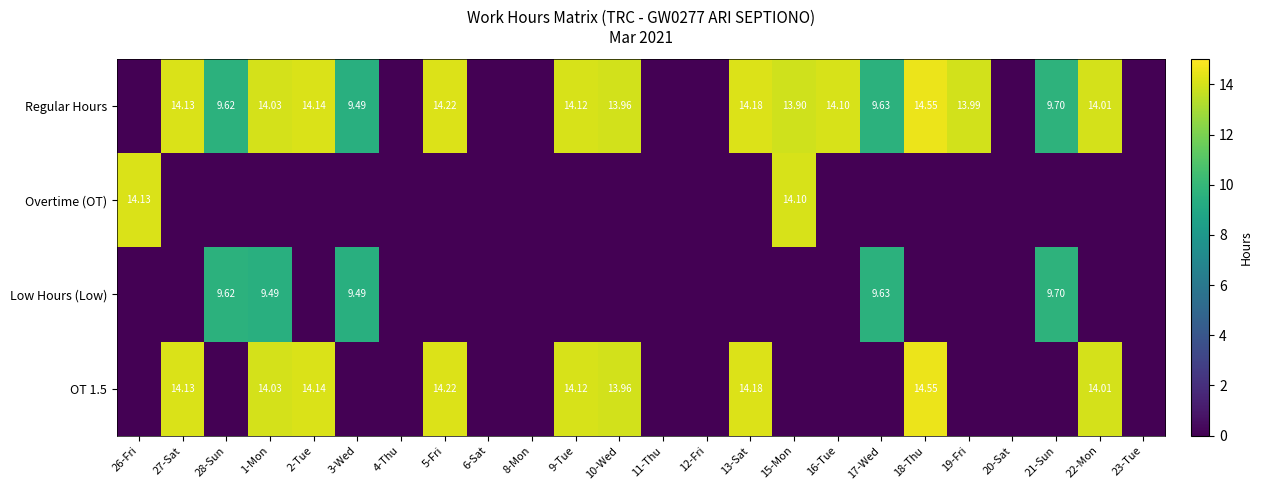

Is the value of Overtime (OT) at 15-Mon greater than the value of Low Hours (Low) at 21-Sun?

Yes